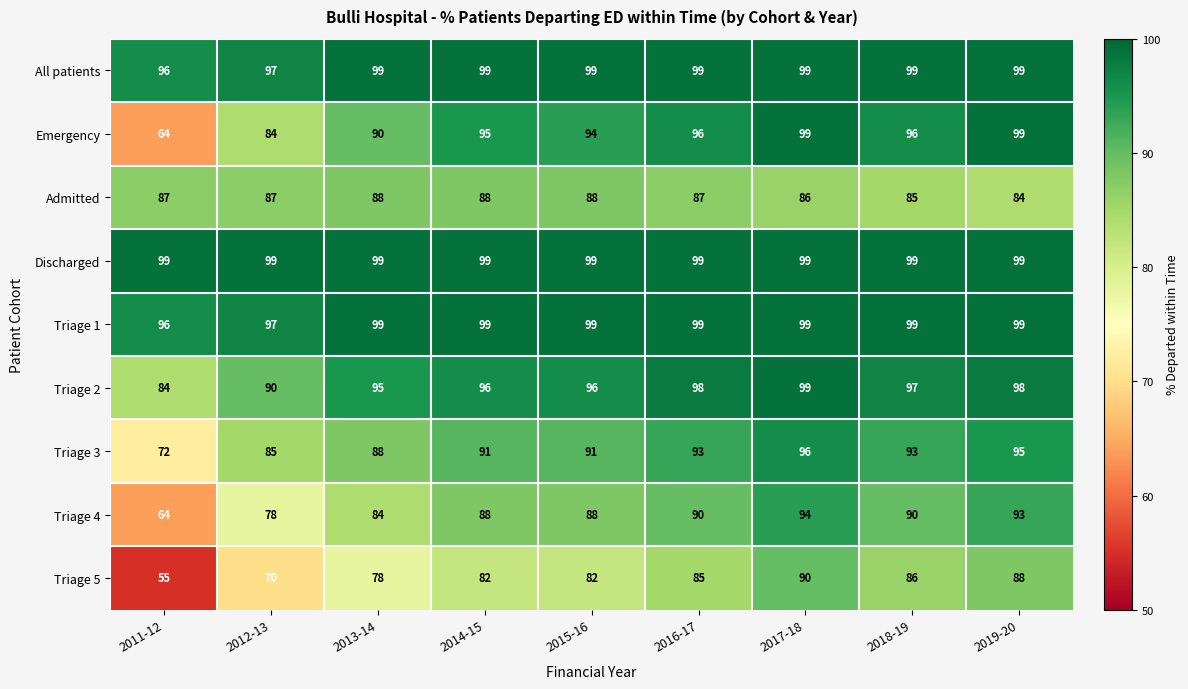

What is the difference between the maximum and minimum values in the Admitted series?

4